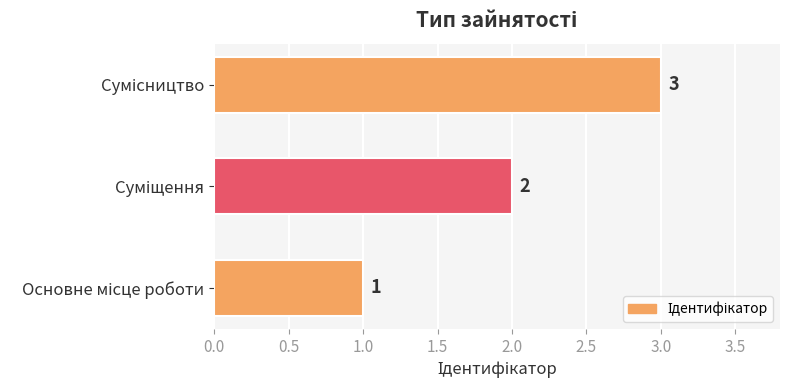

How many values are between 1 and 3?

3